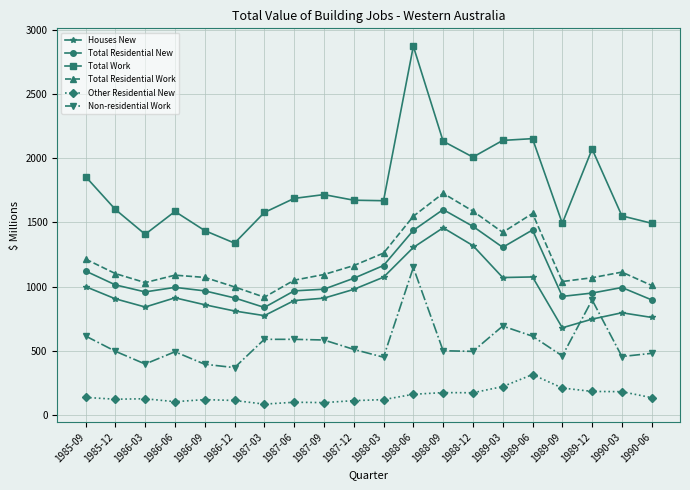

What is the spread (max minus min) of values at 1986-03?

1279.0